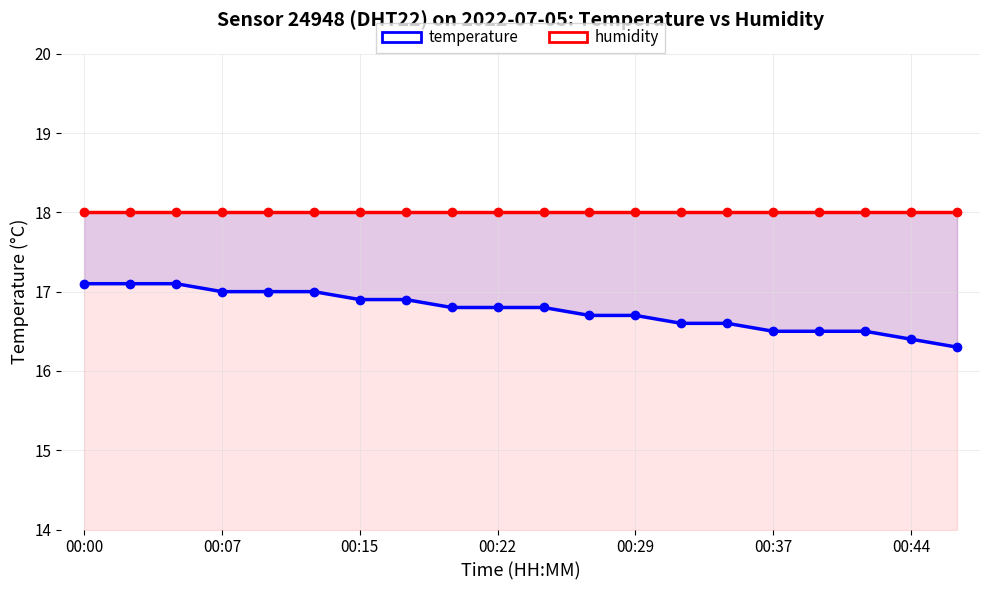

How many lines are shown in the chart?

2